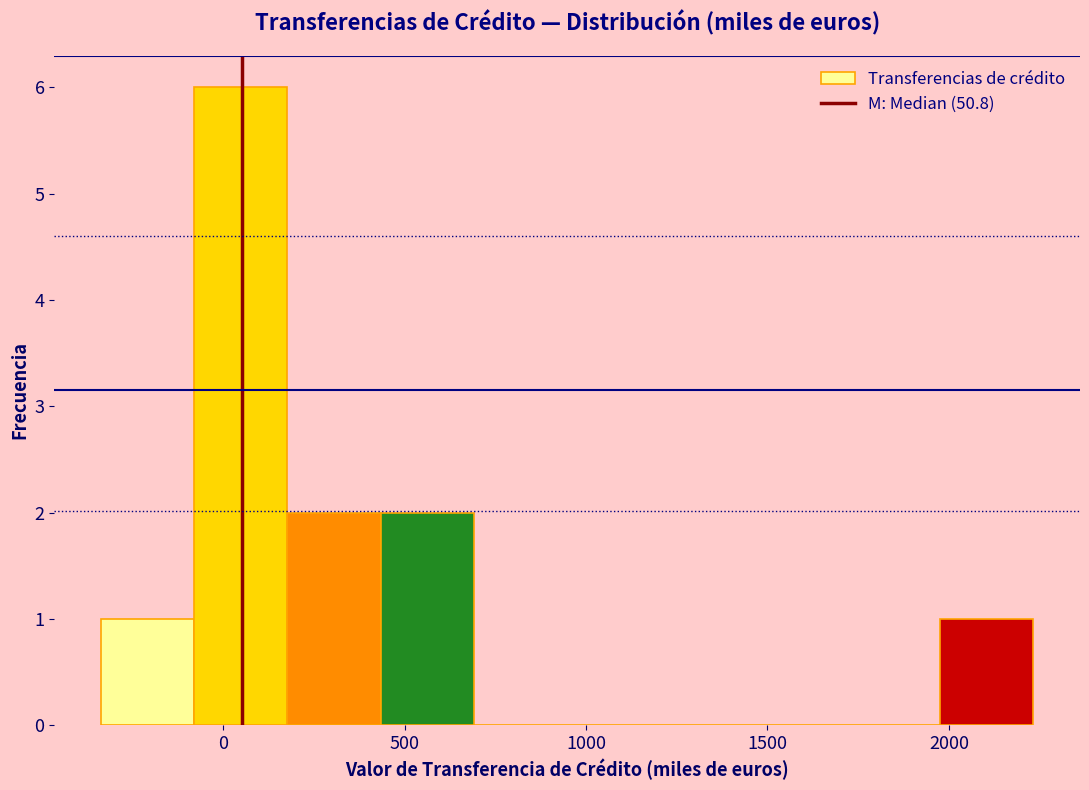

What is the height of the bar covering 450 to 700 on the x-axis? Neither the bar edges nor the heights are printed on the chart, so give them approximately, as read against the axes.

2